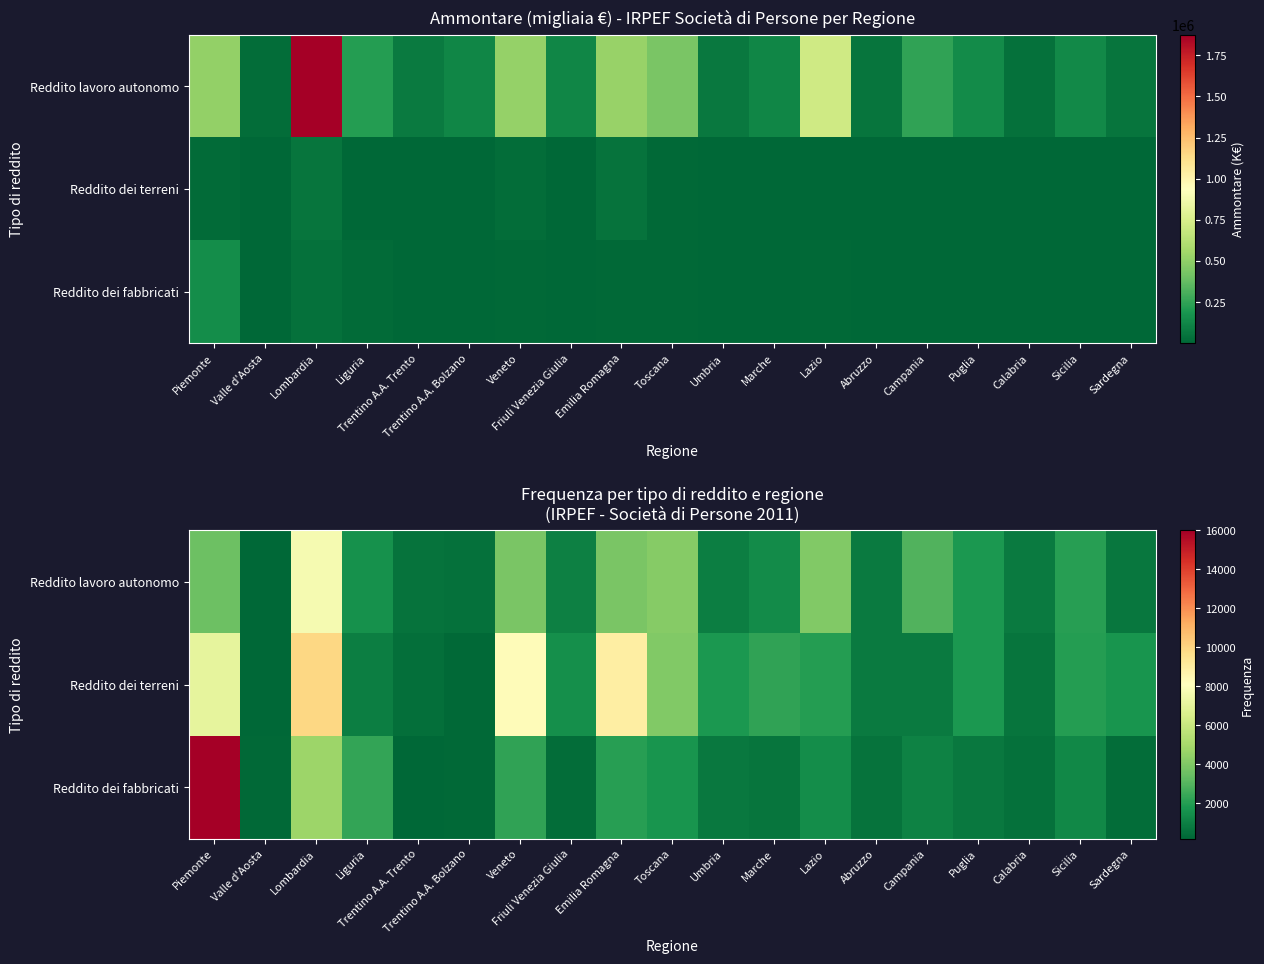

What is the difference between the second highest and second lowest values in the Reddito dei fabbricati series?

4507